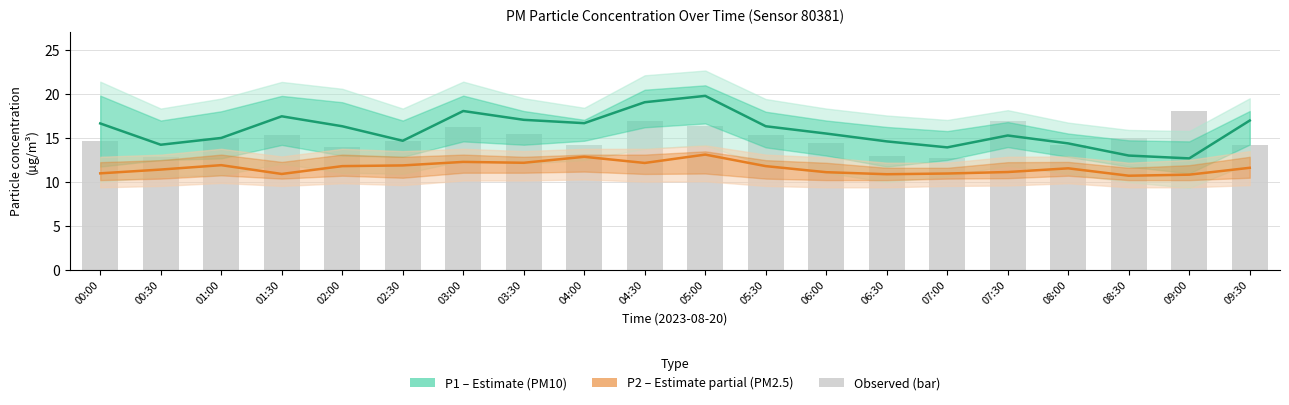

Reading left to right, transcribe all the data shown in this chart.

P1 (PM10 estimate): 16.7	14.2	15.0	17.5	16.4	14.7	18.1	17.1	16.7	19.1	19.8	16.4	15.5	14.6	13.9	15.3	14.4	13.0	12.7	17.0
P2 (PM2.5 estimate): 11.0	11.4	11.9	10.9	11.8	11.9	12.3	12.2	12.9	12.2	13.1	11.8	11.1	10.9	11.0	11.2	11.6	10.7	10.8	11.6
Observed P1 (bar): 14.6	12.9	15.0	15.3	13.9	14.7	16.3	15.5	14.2	17.0	16.4	15.3	14.4	13.0	12.7	17.0	14.3	15.0	18.1	14.2